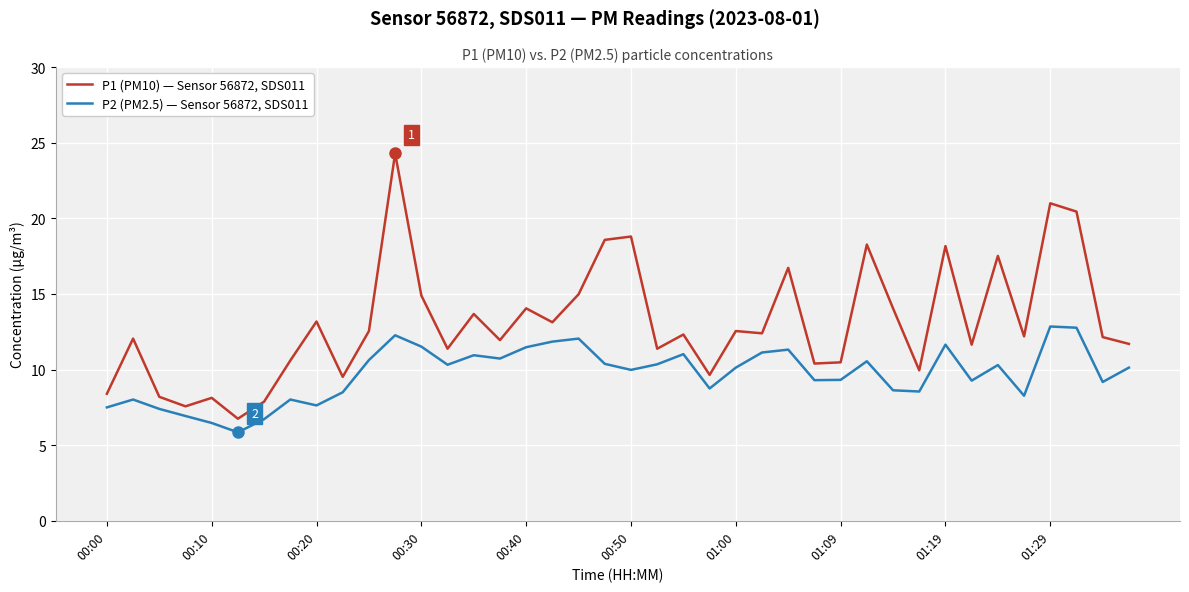

What is the greatest value displayed?

24.3